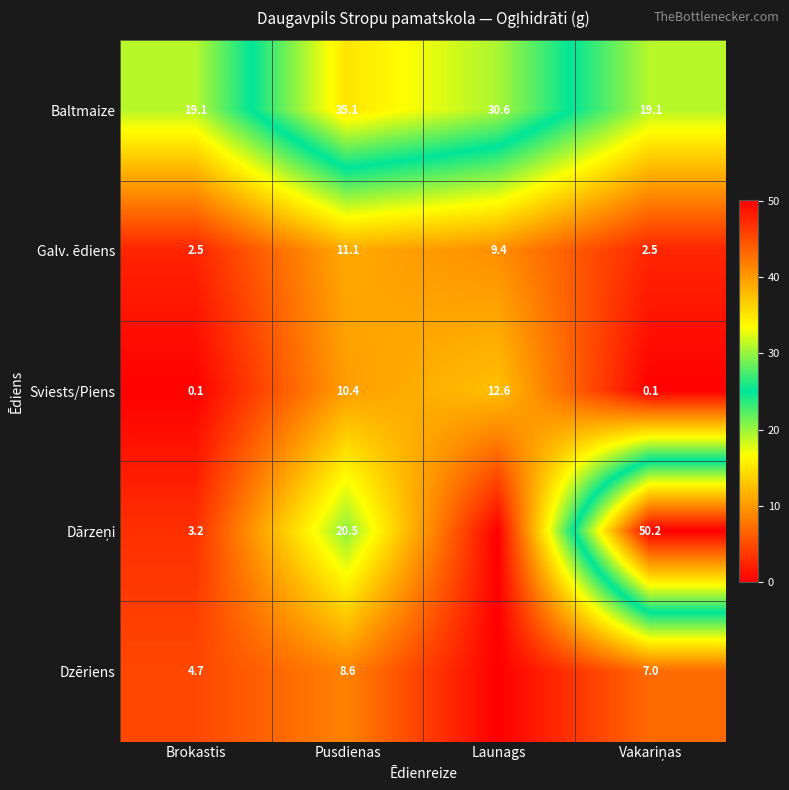

At which category is the sum across all series the highest?

Pusdienas